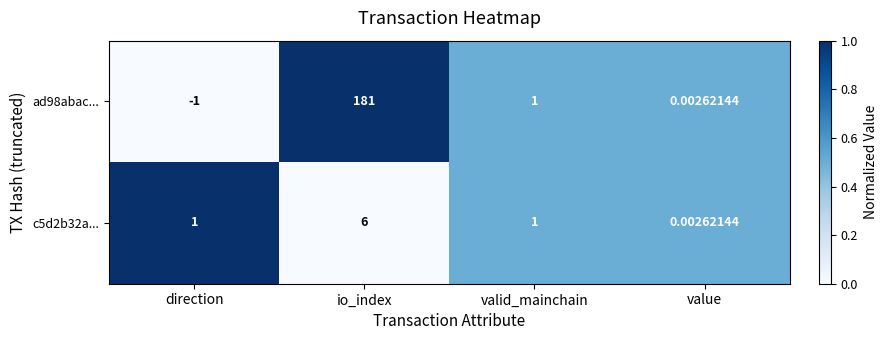

How many categories are shown in the chart?

4